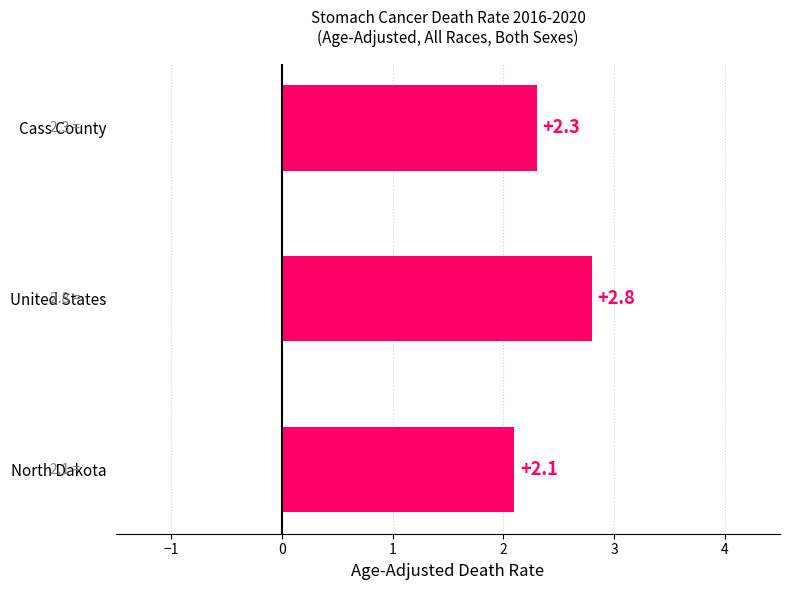

Reading bottom to top, list all the values displayed in this chart.

North Dakota=2.1	United States=2.8	Cass County=2.3